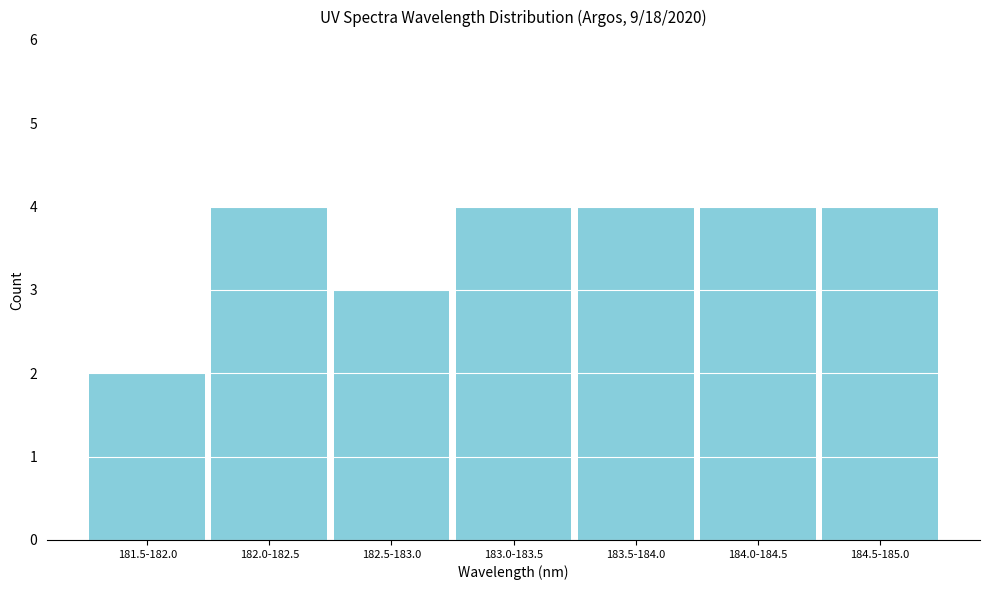

Reading left to right, list all the values displayed in this chart.

181.5-182.0=2	182.0-182.5=4	182.5-183.0=3	183.0-183.5=4	183.5-184.0=4	184.0-184.5=4	184.5-185.0=4